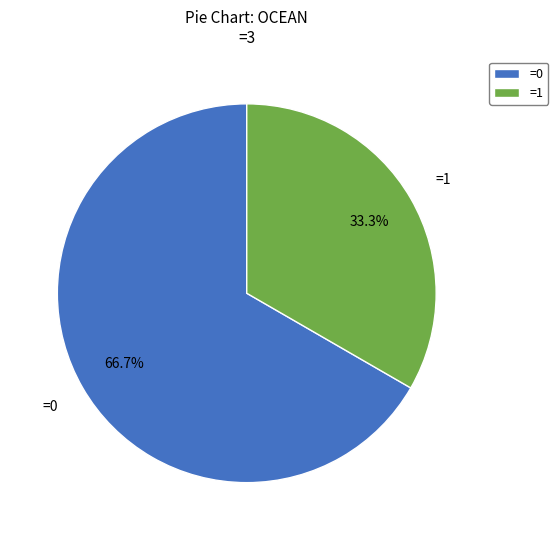

Is =0 the majority of the pie?

Yes